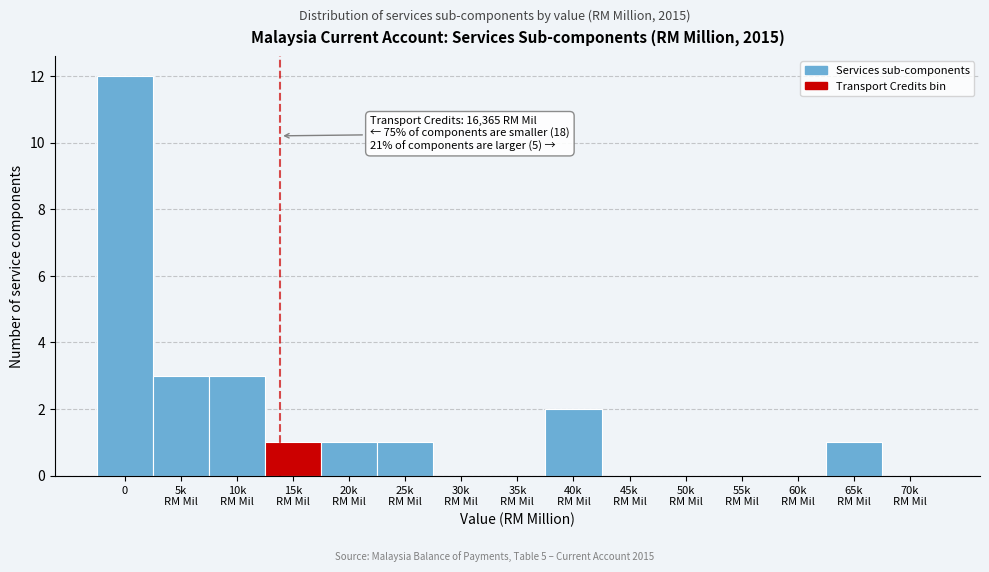

What is the maximum value shown in the chart?

12